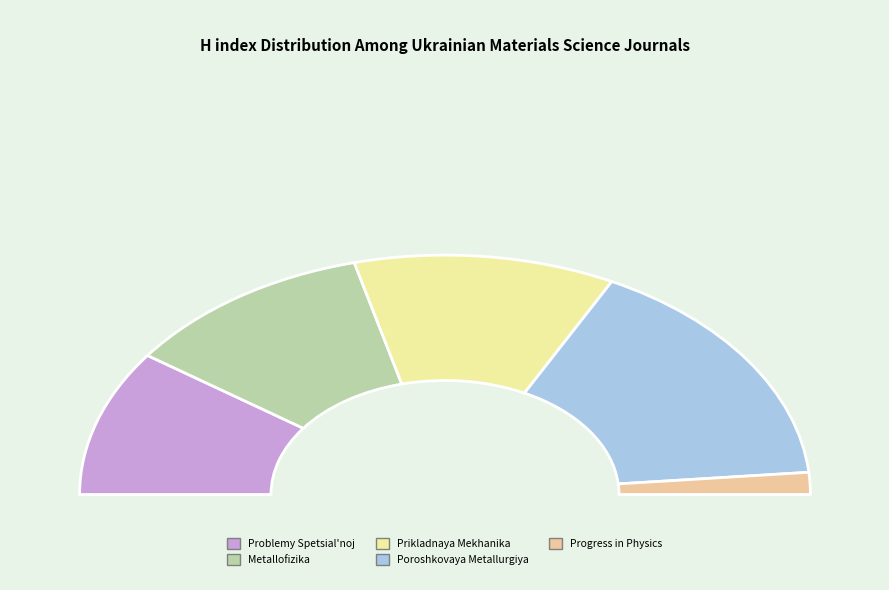

Is there any slice that represents more than half of the pie?

No